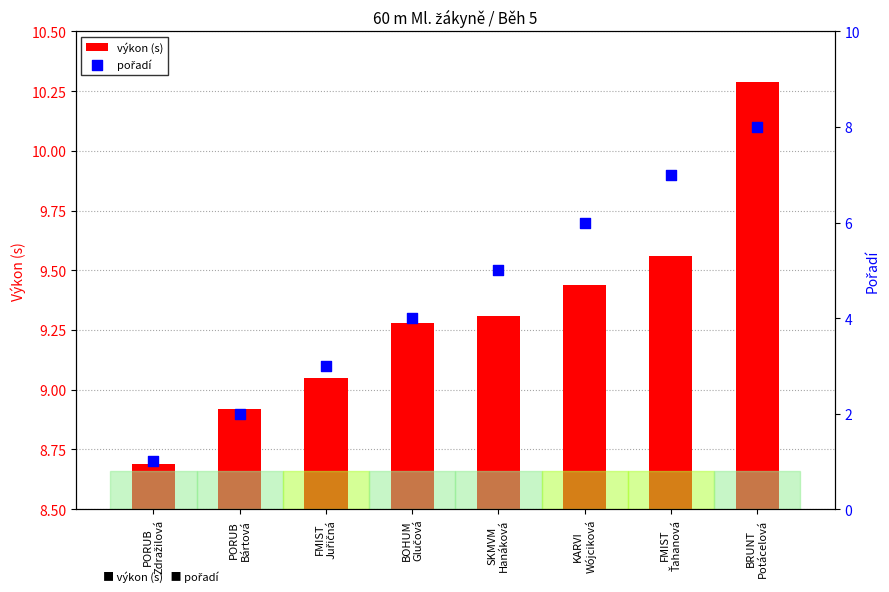

Which series has the largest total across all categories?

výkon (s)